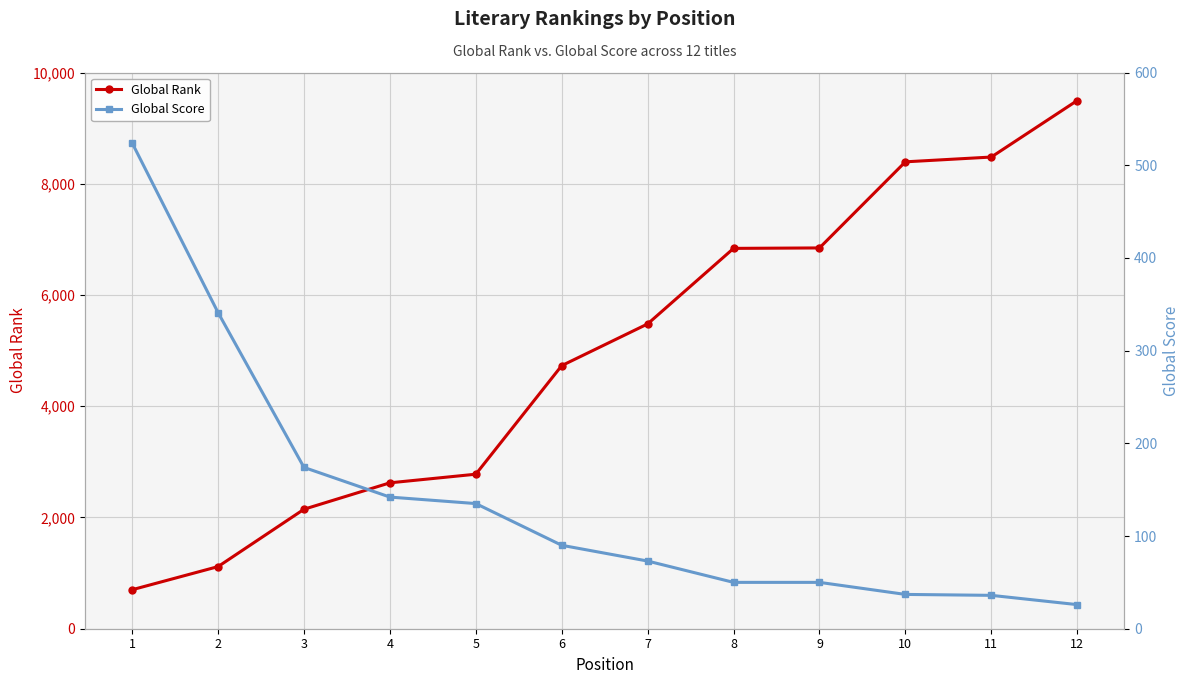

Reading left to right, list all the values displayed in this chart.

Global Rank: 701	1117	2148	2623	2778	4730	5480	6838	6846	8394	8480	9496
Global Score: 524	341	174	142	135	90	73	50	50	37	36	26